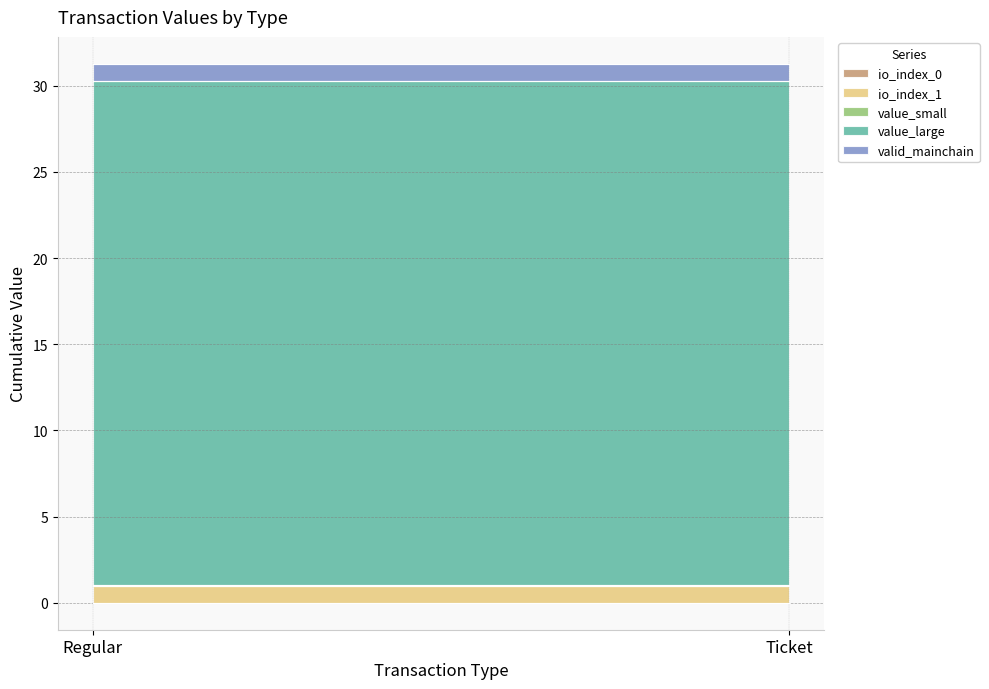

Count the number of data series in this chart.

5